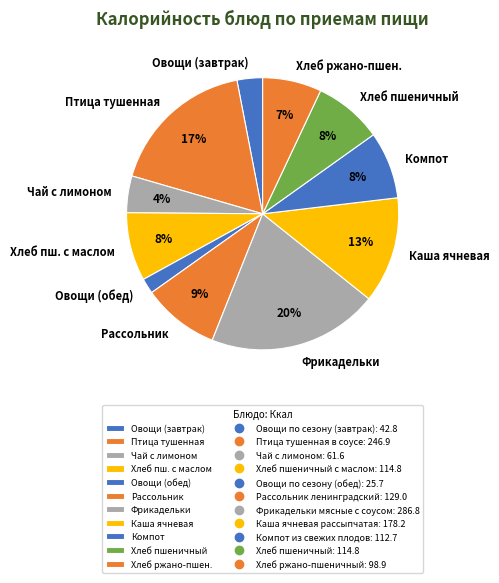

Is it true that Компот is 8% of the pie?

True